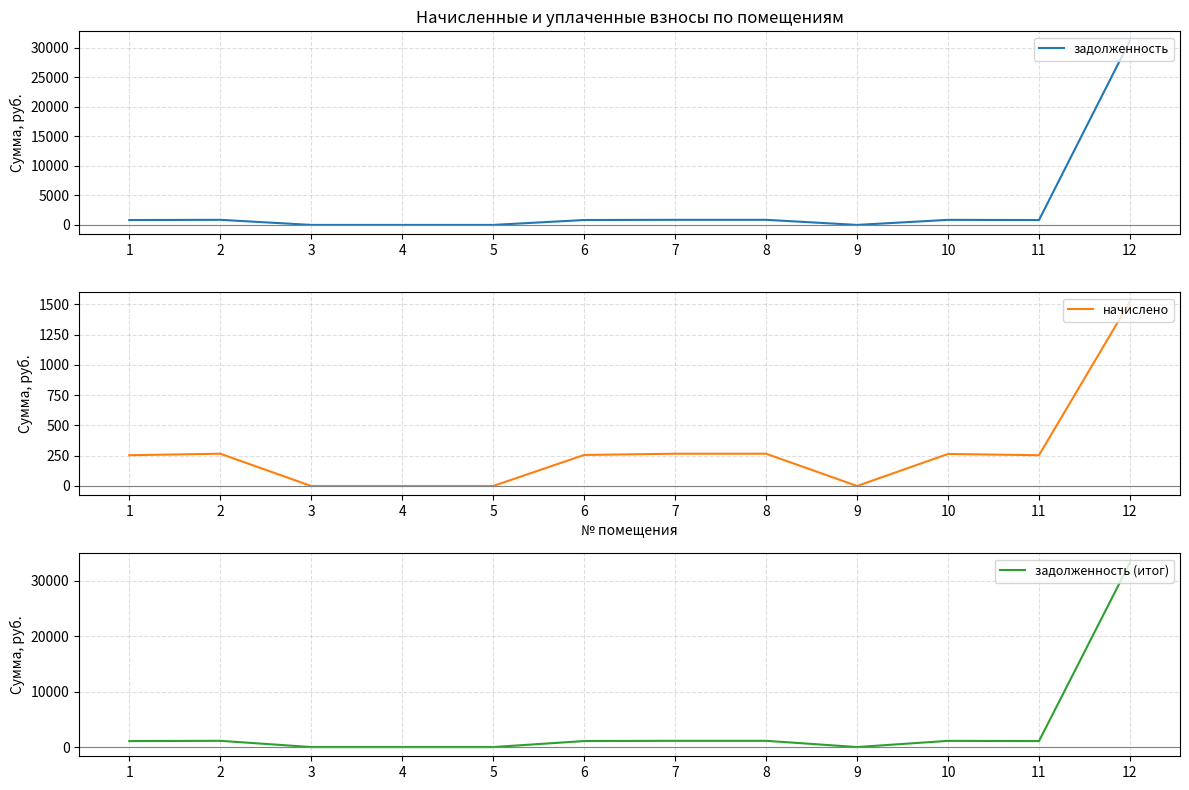

True or false: задолженность (итог) and начислено cross at least once.

False